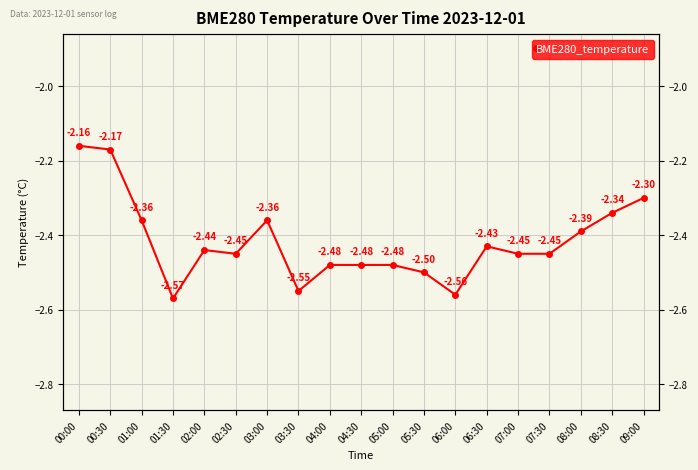

Between 03:30 and 00:30, which is larger?

00:30